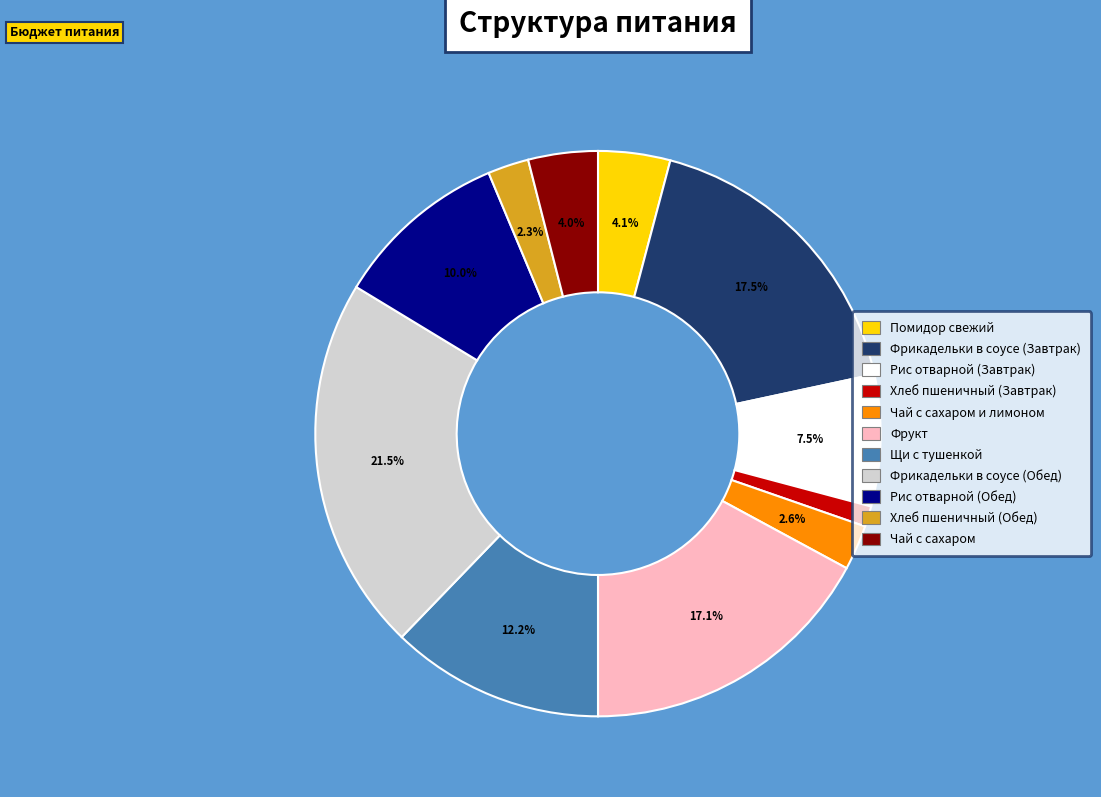

Does any single category account for the majority?

No